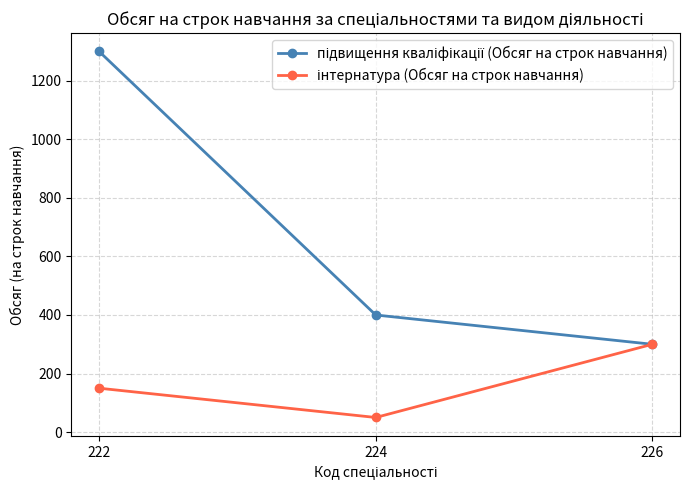

At which category is the sum across all series the highest?

222